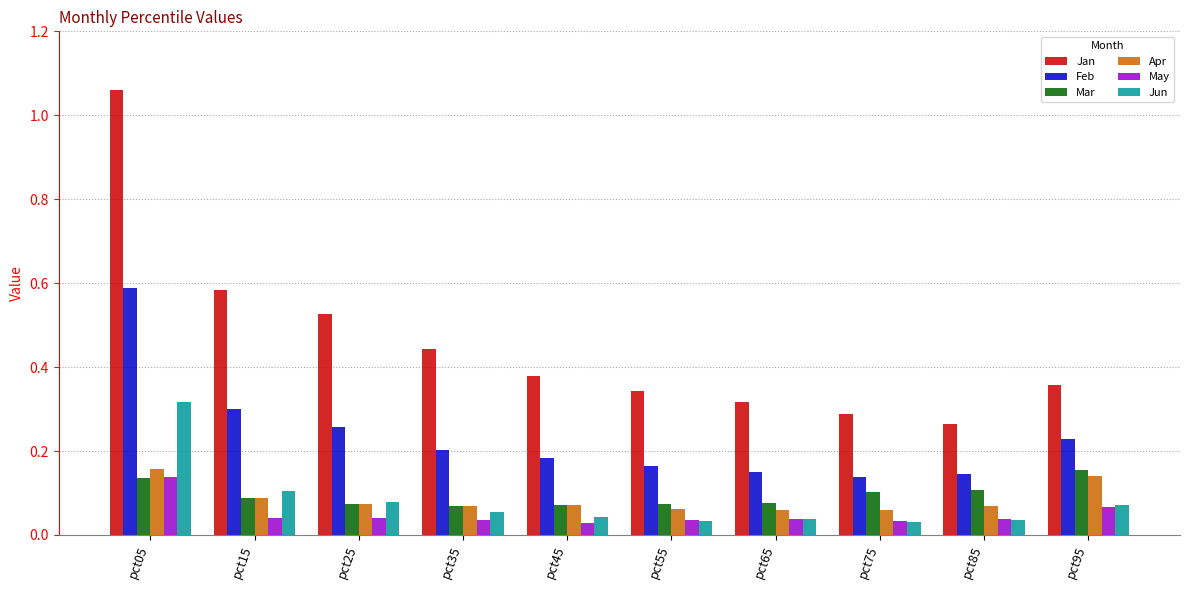

What is the sum of all Feb values?

2.4